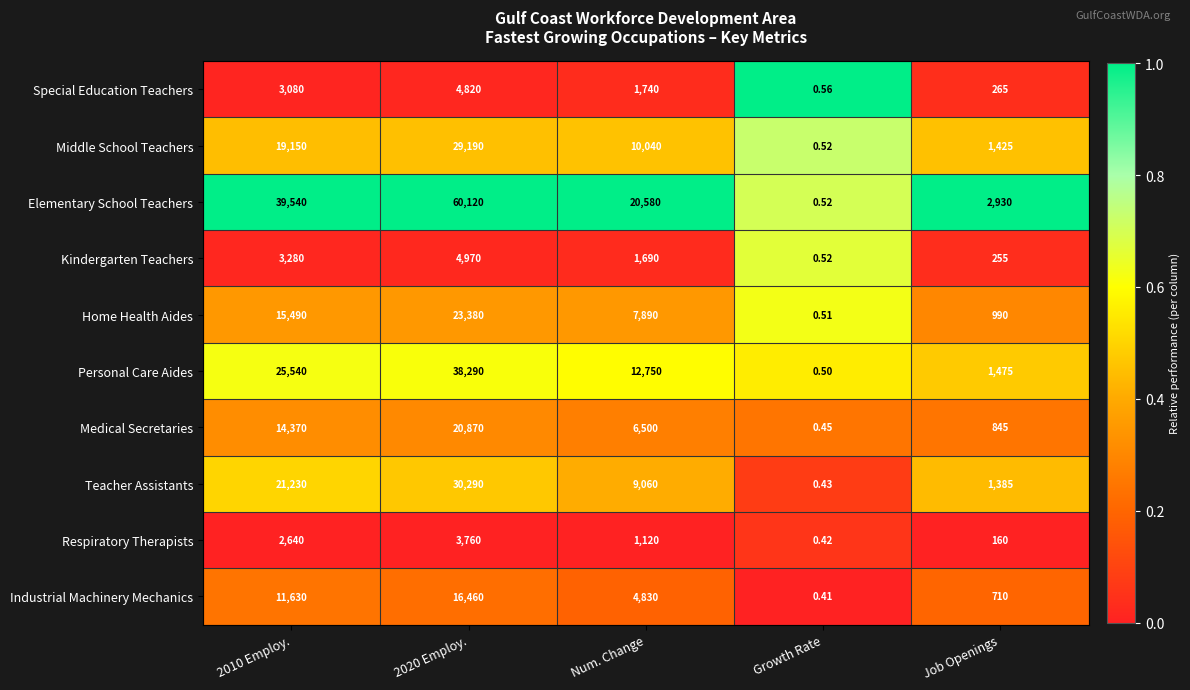

Which category has the highest value across all series?

2020 Employ.